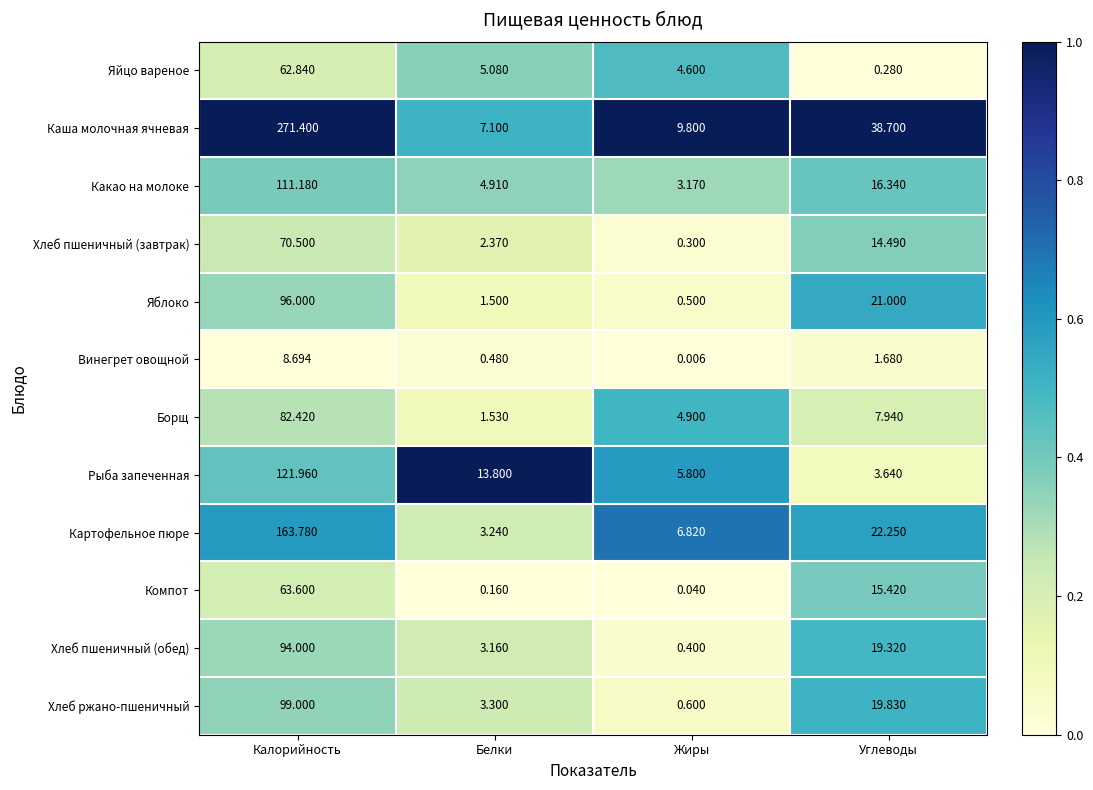

Where does the Хлеб ржано-пшеничный series first go above 19?

Калорийность